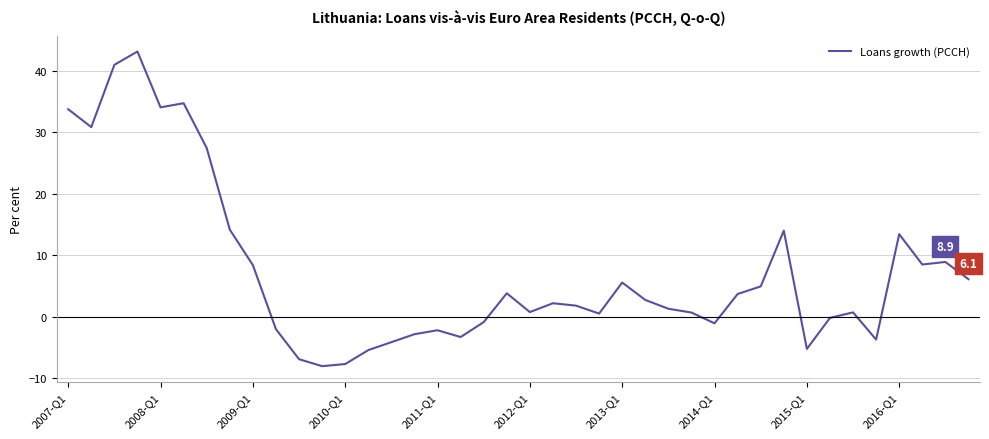

What is the difference between the maximum and minimum values?

51.1